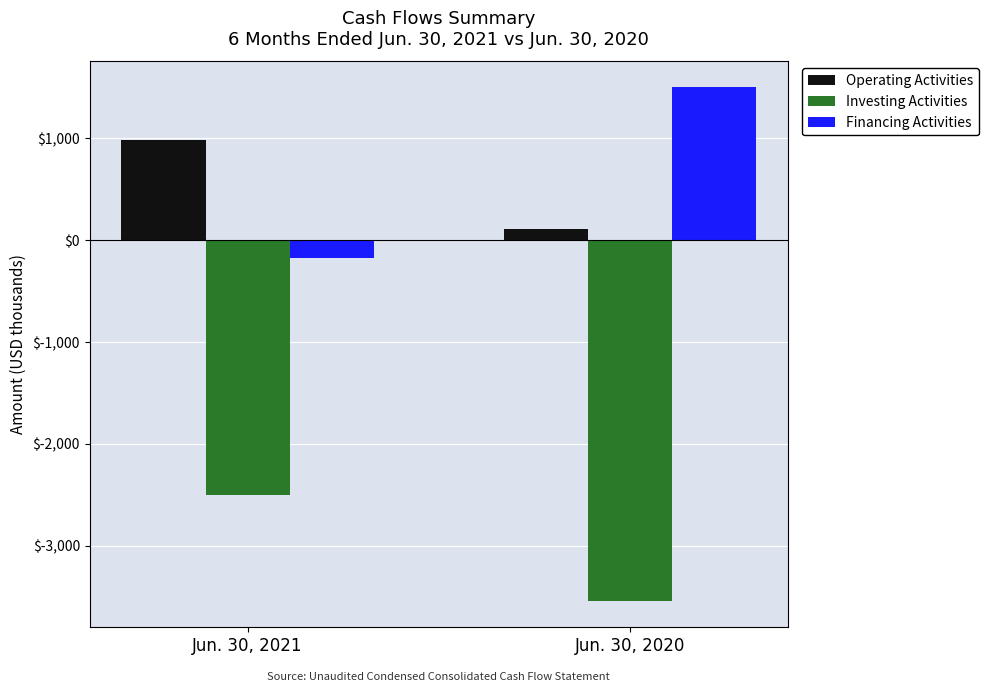

What is the highest value of the Financing Activities series?

1505